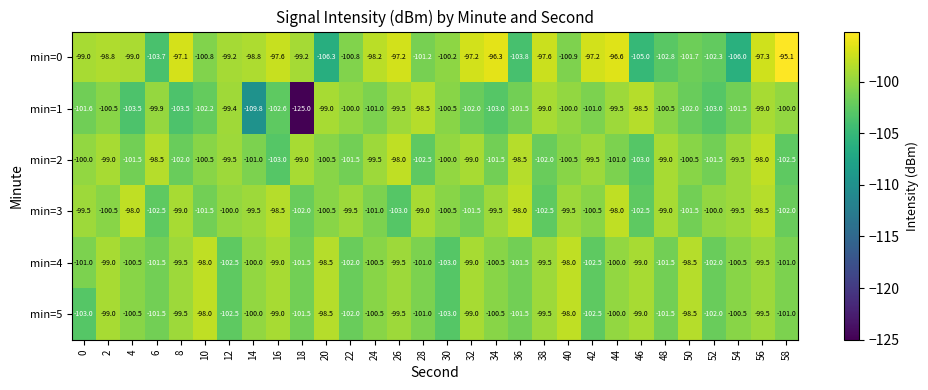

Is it true that min=1 equals -170.0 at 16?

False